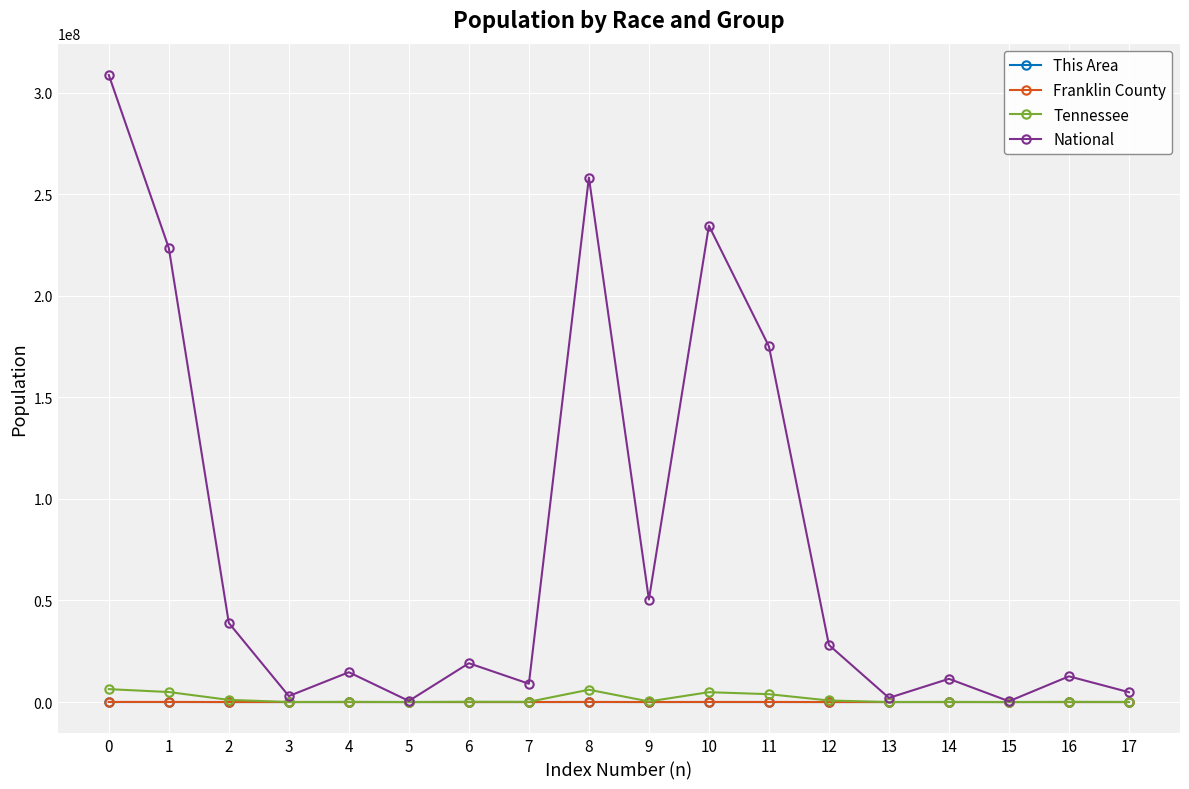

What is the value of the Franklin County point at the 12th from the left?

29378